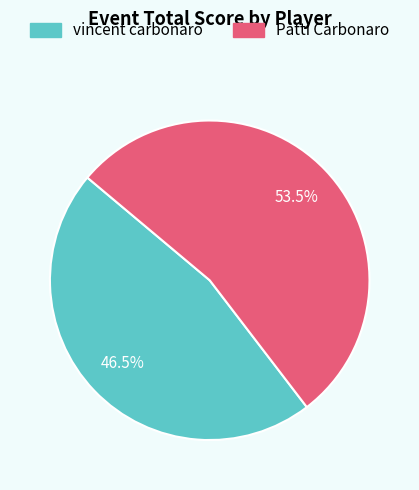

Between Patti Carbonaro and vincent carbonaro, which is larger?

Patti Carbonaro